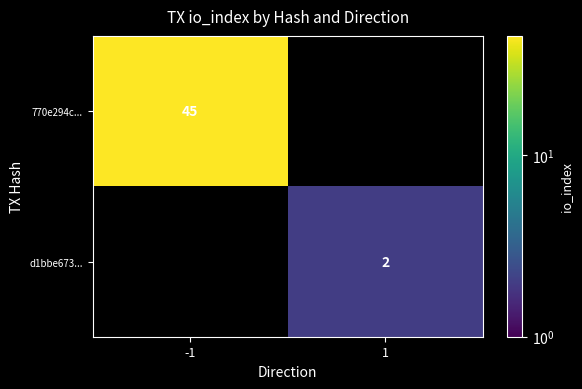

The value of 770e294c... at -1 is 45. True or false?

True